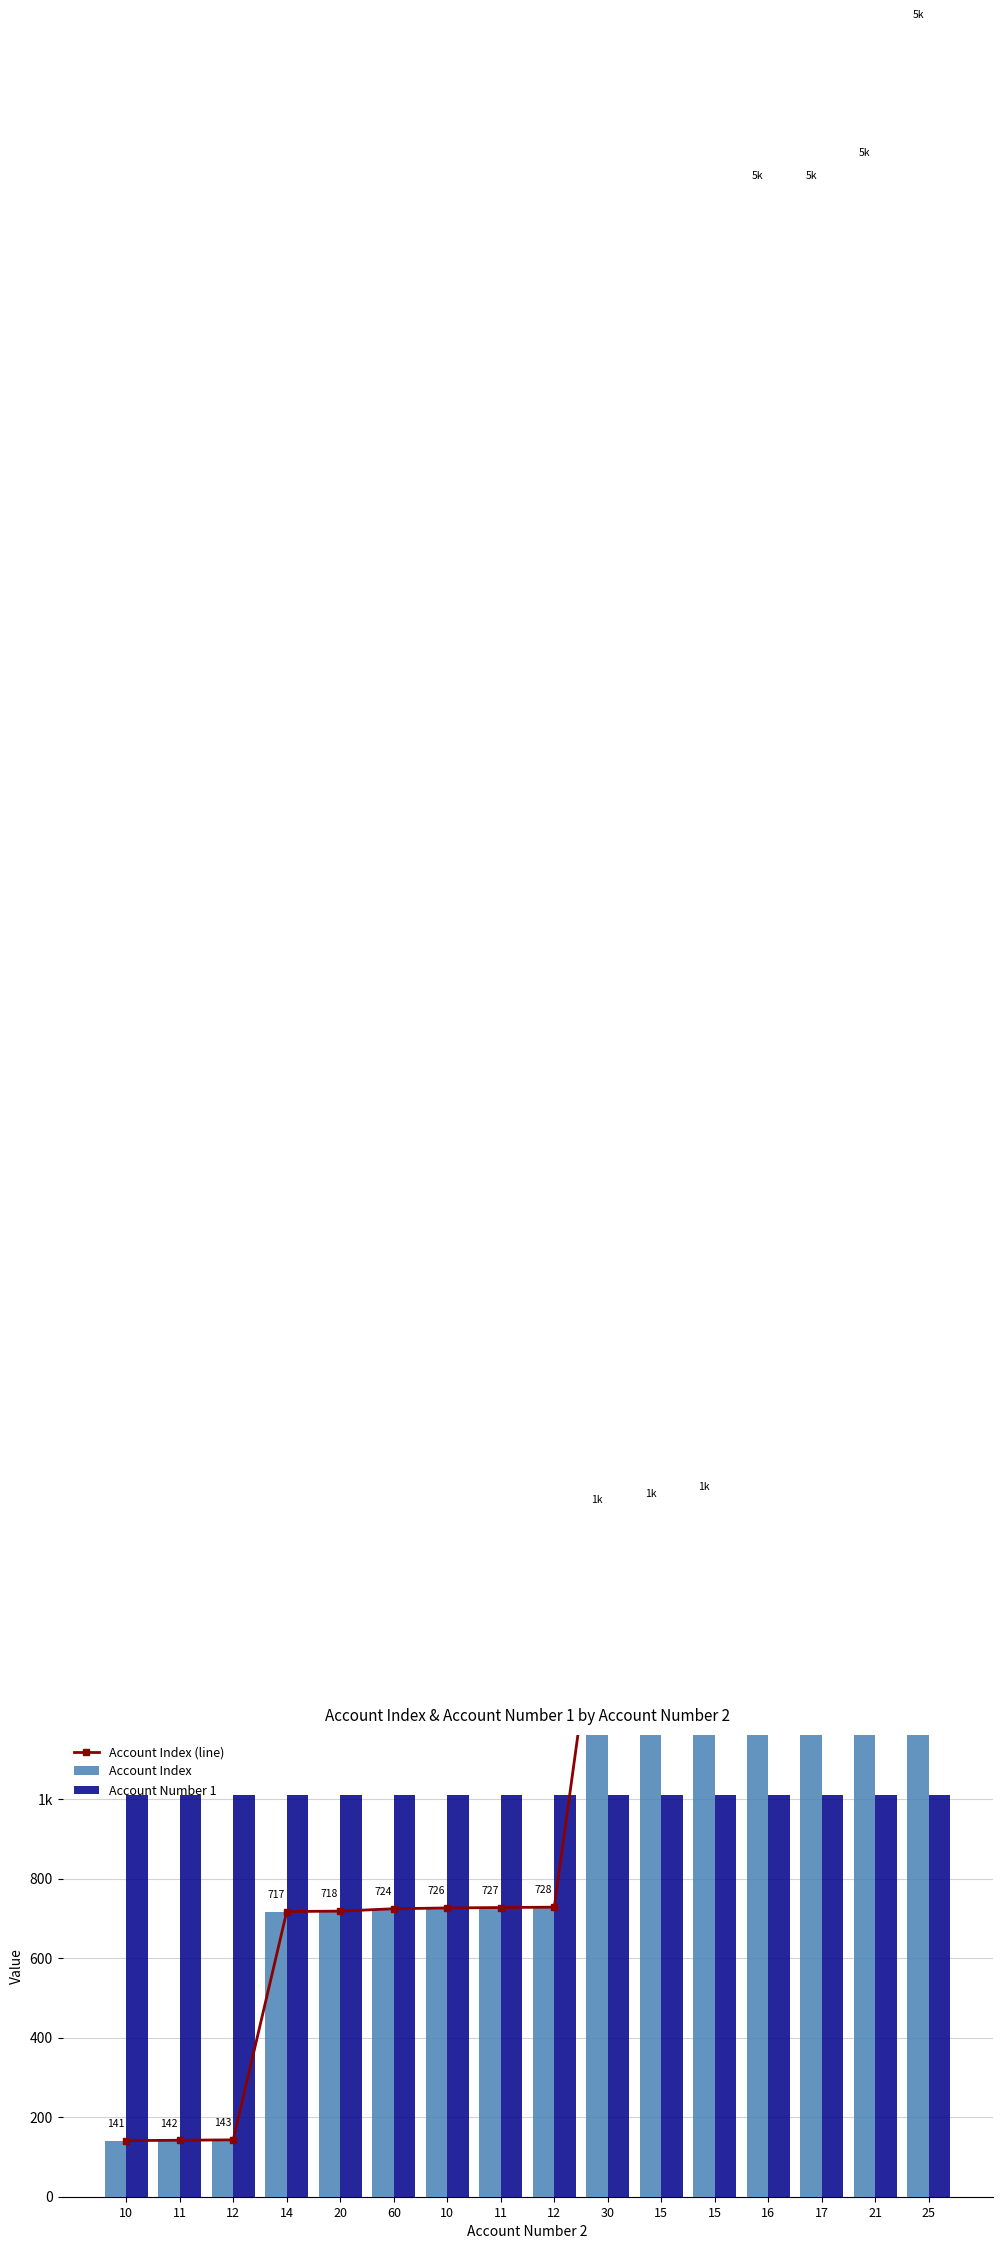

Reading right to left, what are all the values shown in this chart?

Account Index (line): 5443	5097	5038	5037	1743	1724	1709	728	727	726	724	718	717	143	142	141
Account Index: 5443	5097	5038	5037	1743	1724	1709	728	727	726	724	718	717	143	142	141
Account Number 1: 1010	1010	1010	1010	1010	1010	1010	1010	1010	1010	1010	1010	1010	1010	1010	1010